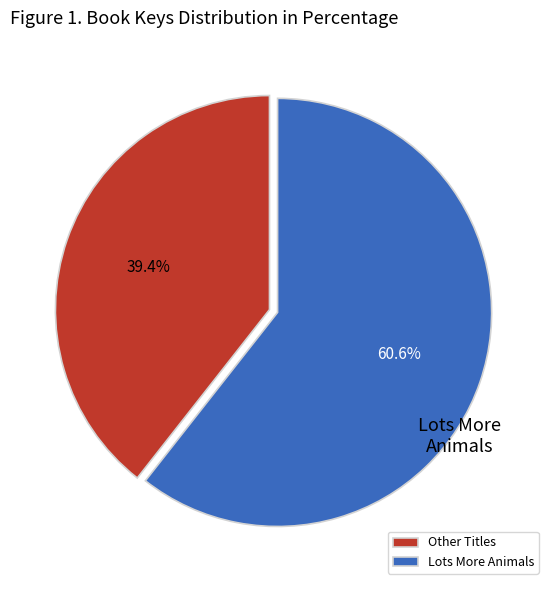

Count the number of slices in the pie.

2